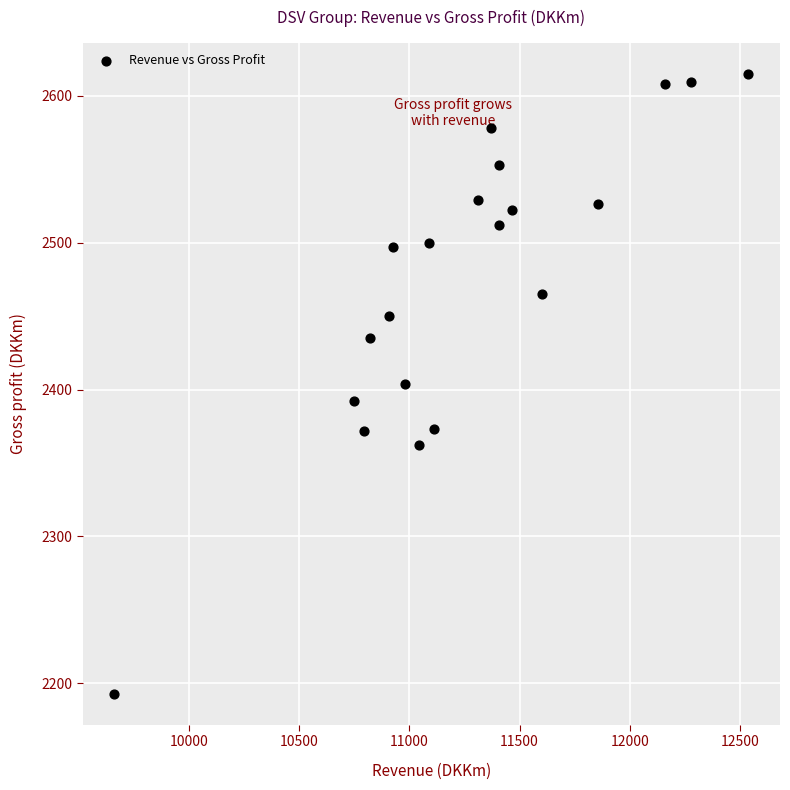

What is the range of Y values (max minus min)?

422